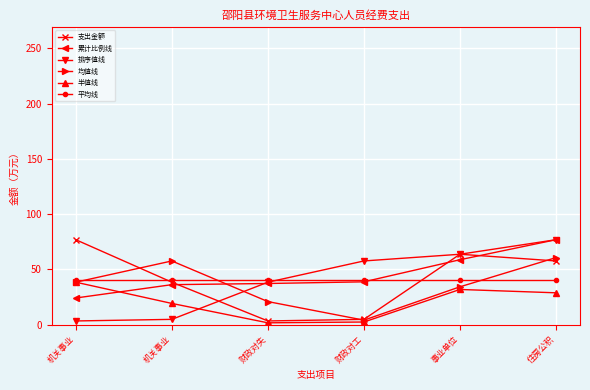

Between which two adjacent categories do 累计比例线 and 半值线 first intersect?

机关事业 and 机关事业